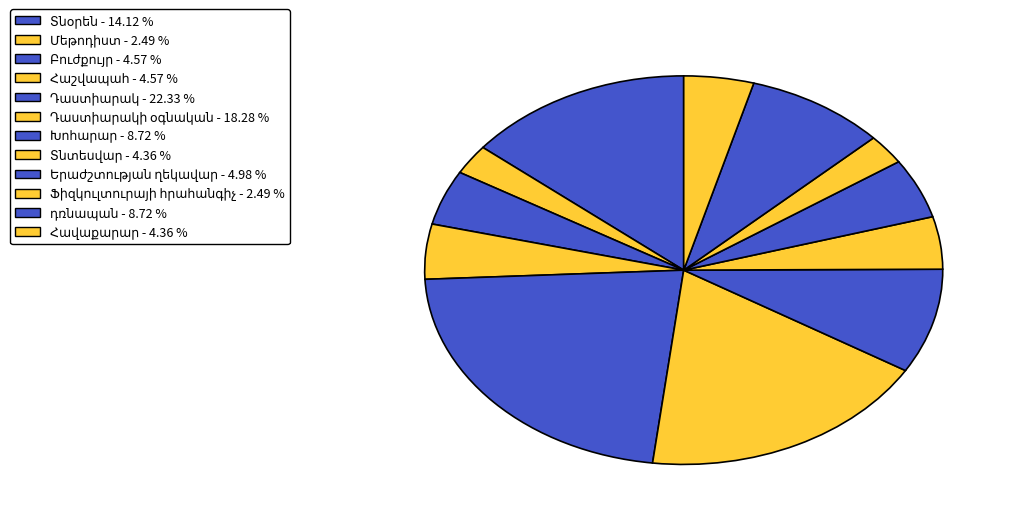

Approximately how many times larger is the value at Բուժքույր compared to Դաստիարակի օգնական?

0.2